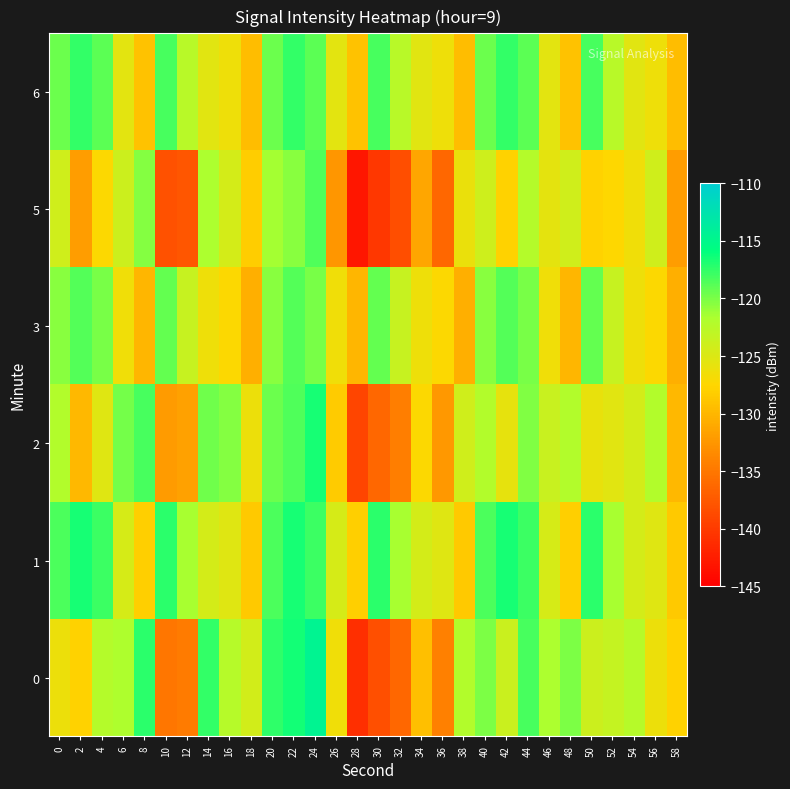

How many categories are shown in the chart?

30